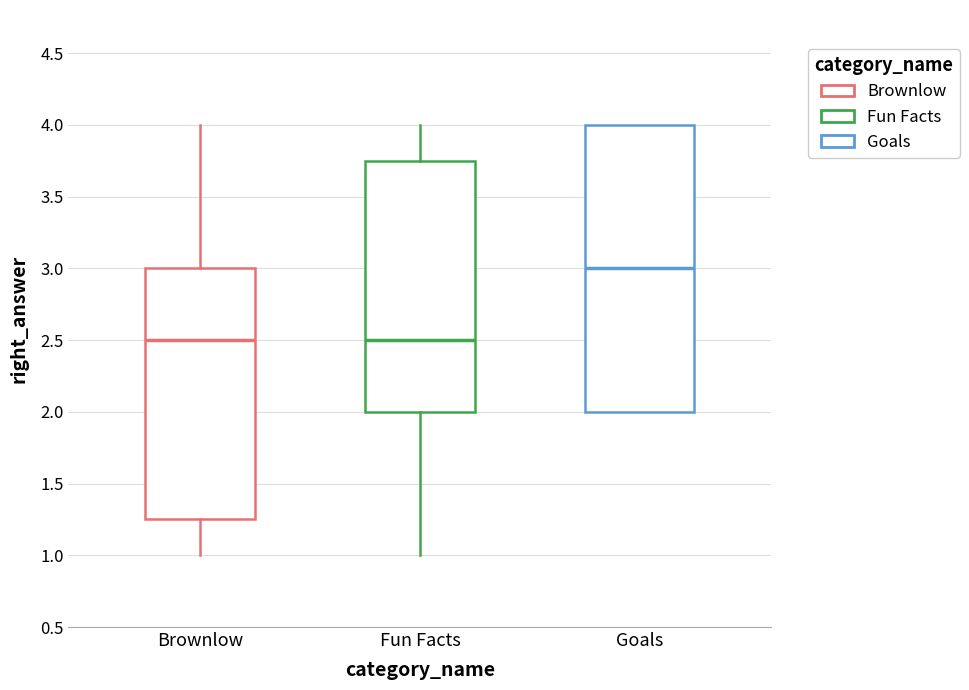

Comparing the boxes themselves (not the whiskers), which one is the tallest?

Goals